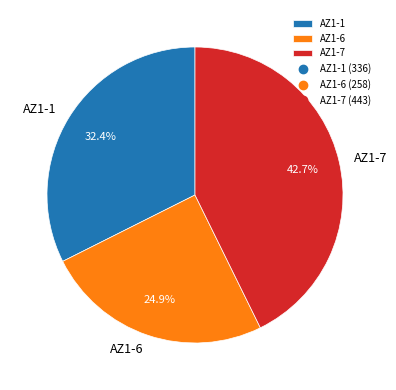

True or false: AZ1-6 accounts for 16% of the total.

False